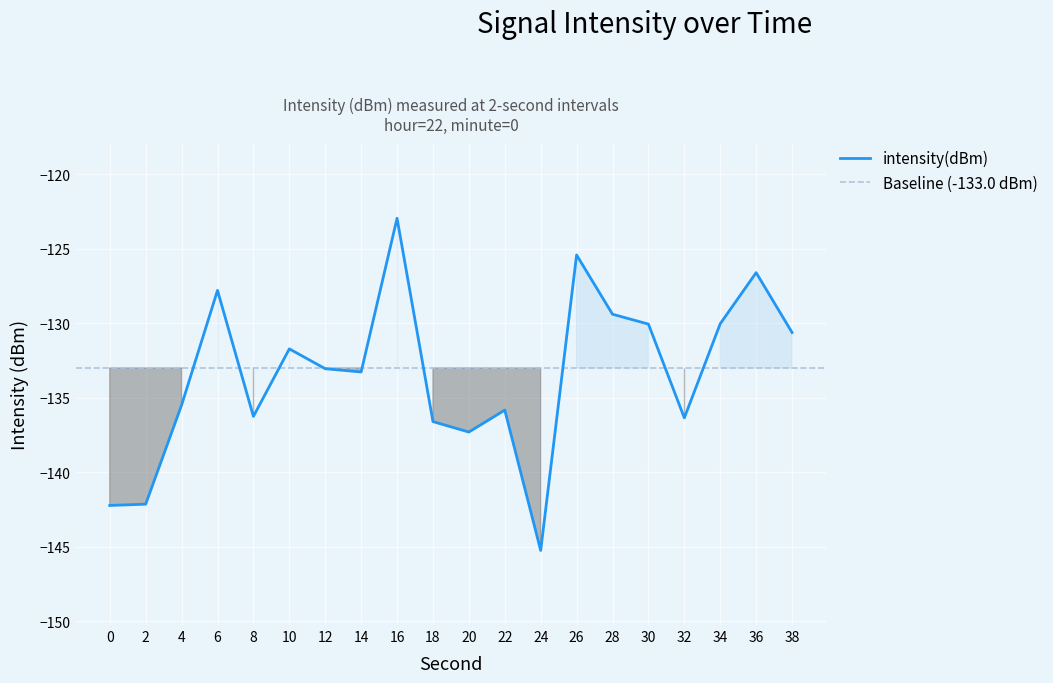

What is the difference between the second highest and second lowest values?

16.8